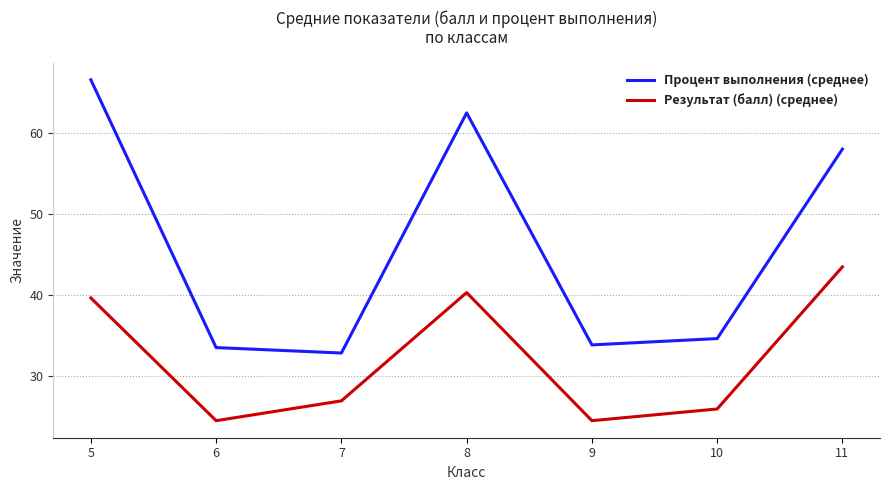

True or false: Процент выполнения (среднее) and Результат (балл) (среднее) intersect in this chart.

False